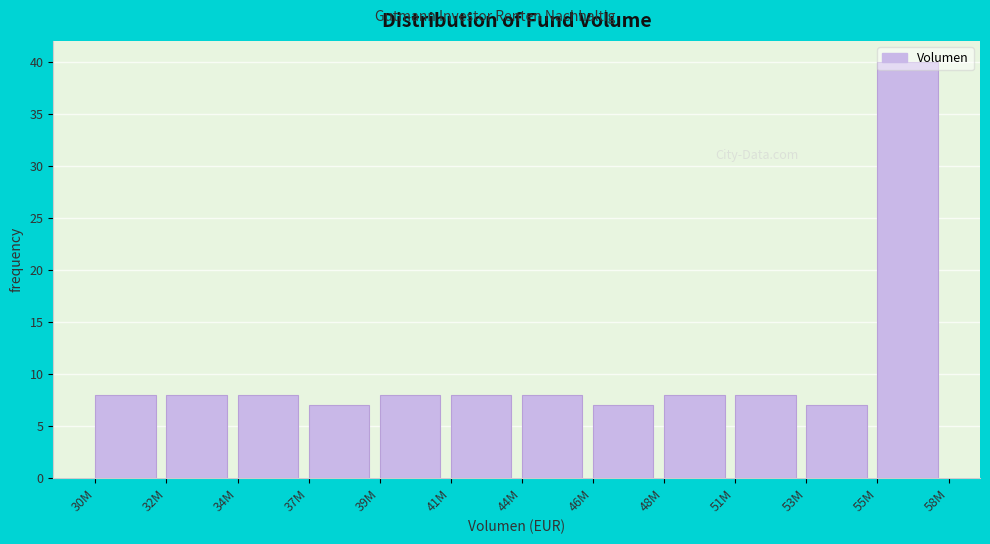

What position from the left is 32M?

2